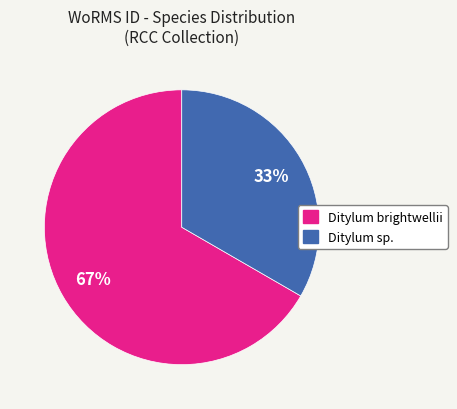

To the nearest percent, what is the average slice percentage?

50%